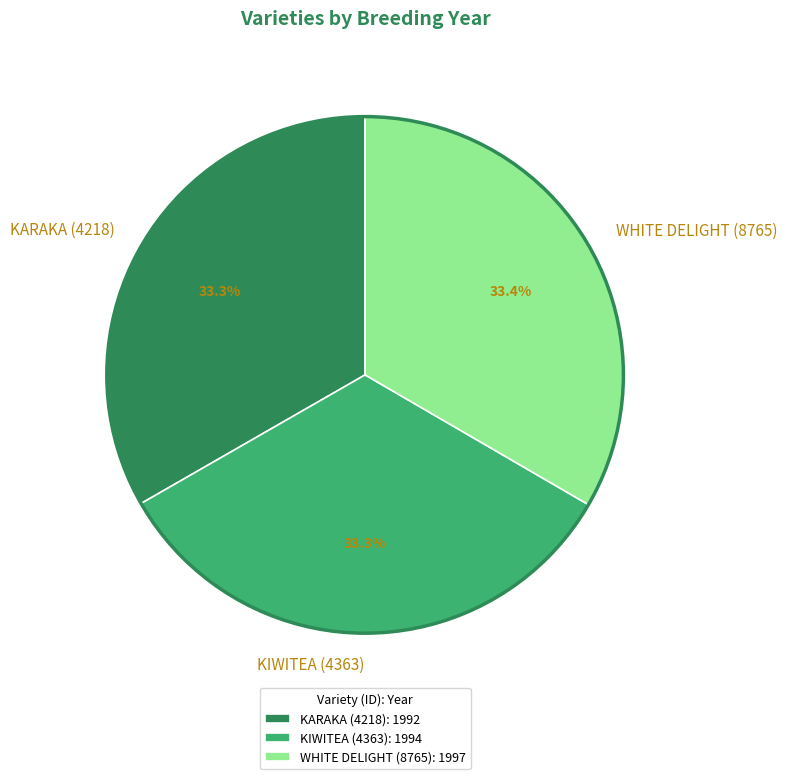

What is the ratio of the value at KARAKA (4218) to the value at KIWITEA (4363)?

1.0